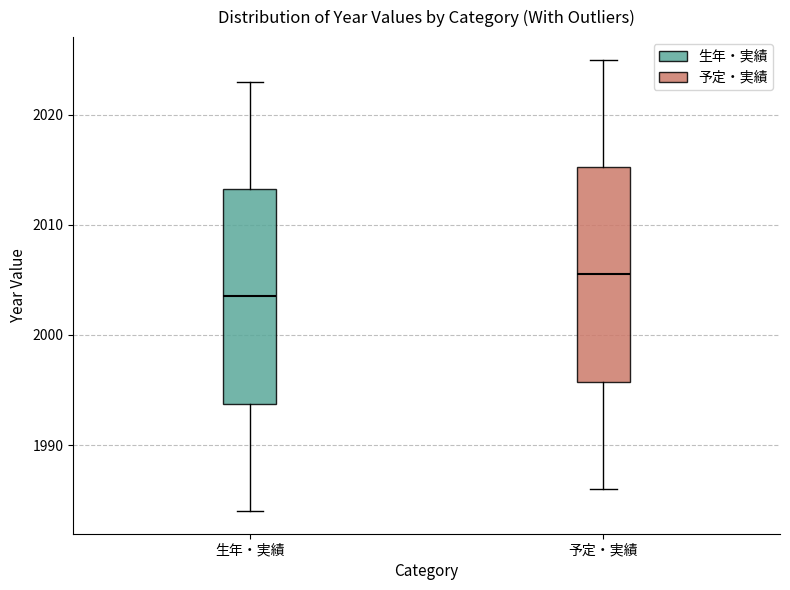

Where does the lower whisker of the box for 予定・実績 end on the y-axis? The values are not printed on the chart, so give them approximately, as read against the axis.

1986